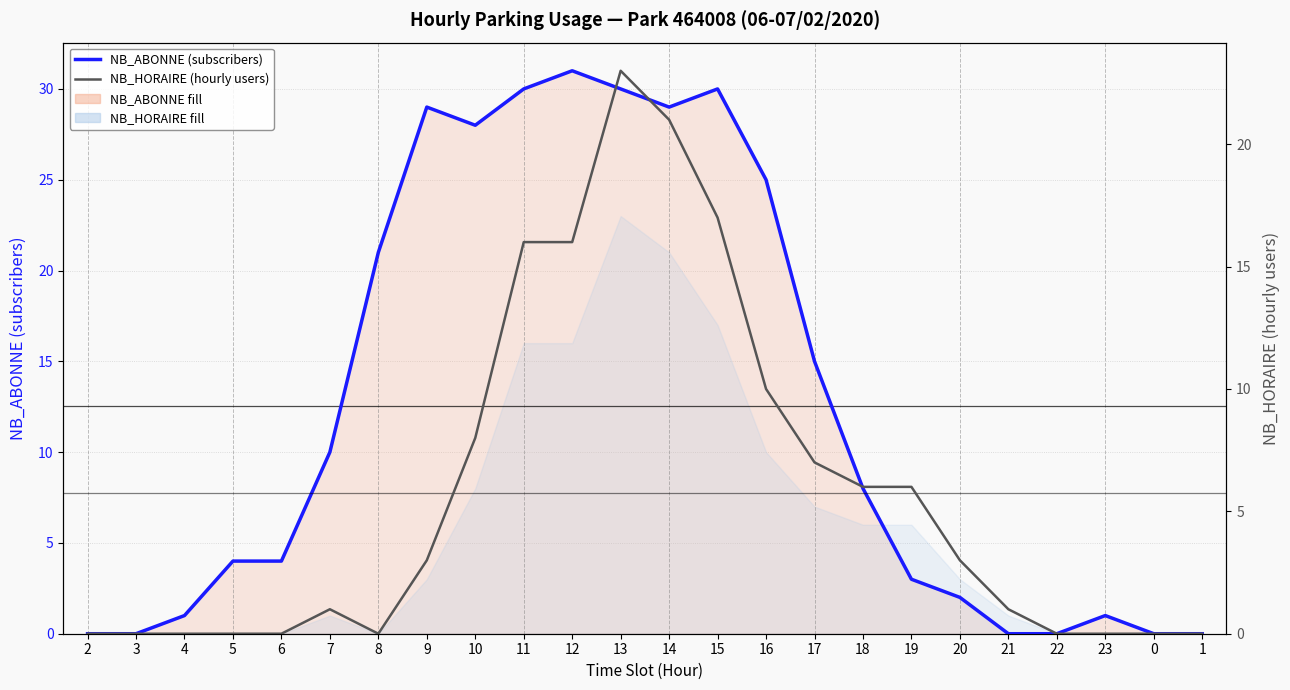

What are all the series names shown in the legend?

NB_ABONNE (subscribers), NB_HORAIRE (hourly users)